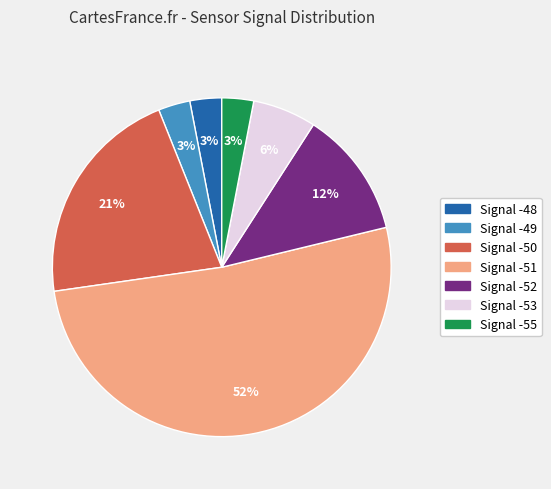

To the nearest percent, what is the average slice percentage?

14%